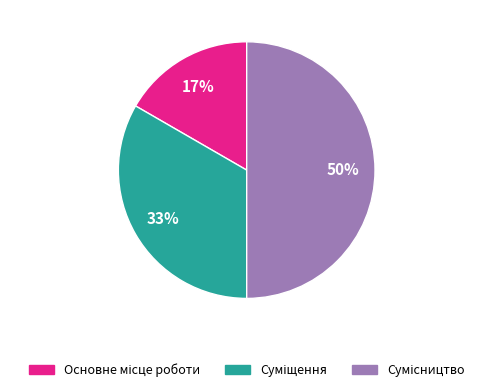

To the nearest percent, what is the difference between the largest and smallest slice percentages?

33%